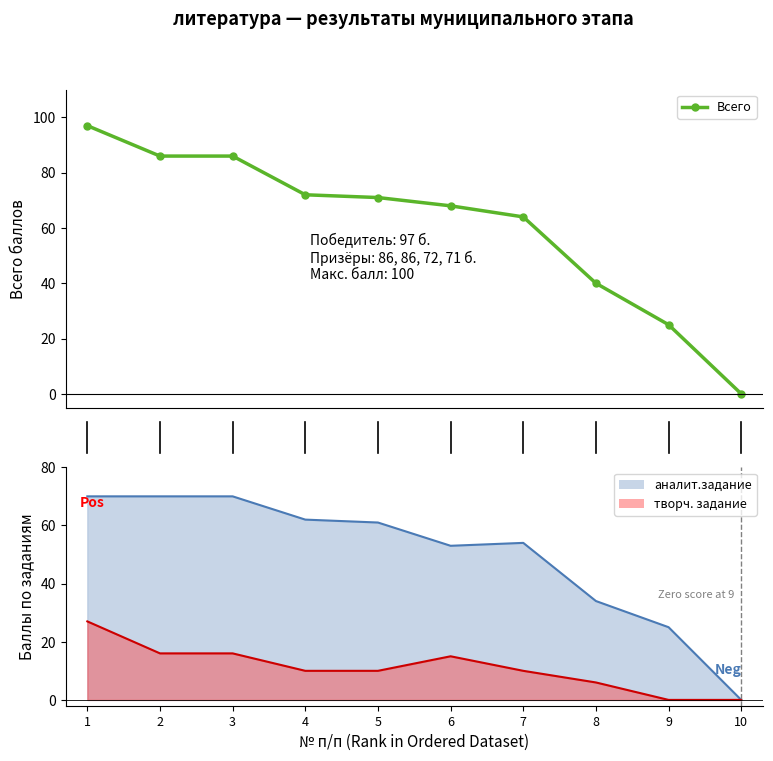

What is the maximum value shown in the chart?

97